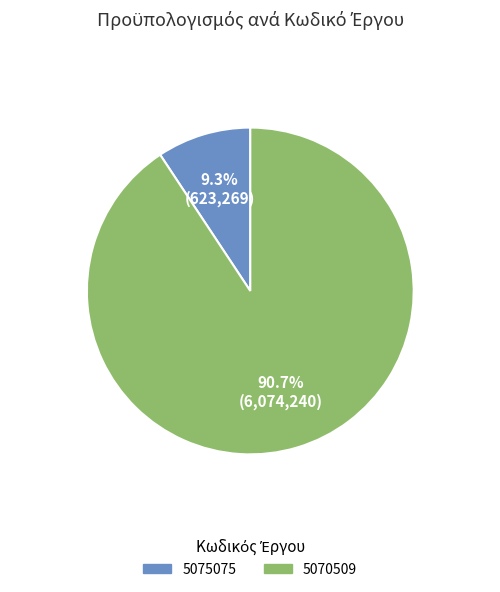

To the nearest percent, what portion does 5075075 represent?

9%